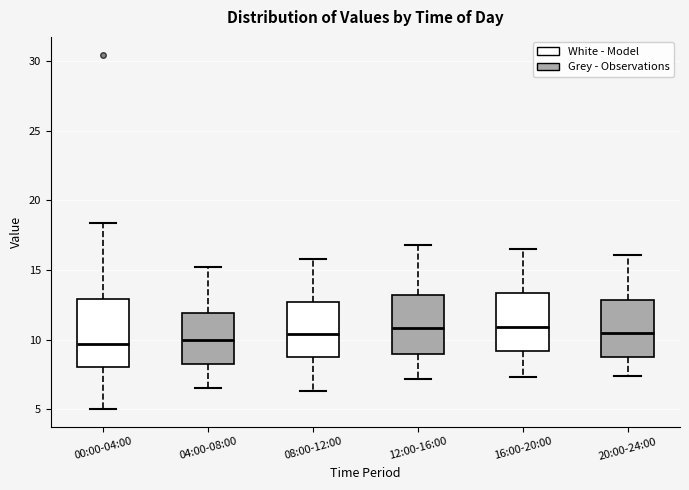

Where does the median line of the box for 12:00-16:00 sit on the y-axis? The values are not printed on the chart, so give them approximately, as read against the axis.

11.0